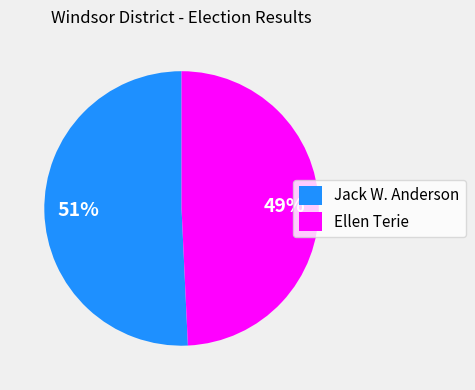

Is there a majority slice in this chart?

Yes